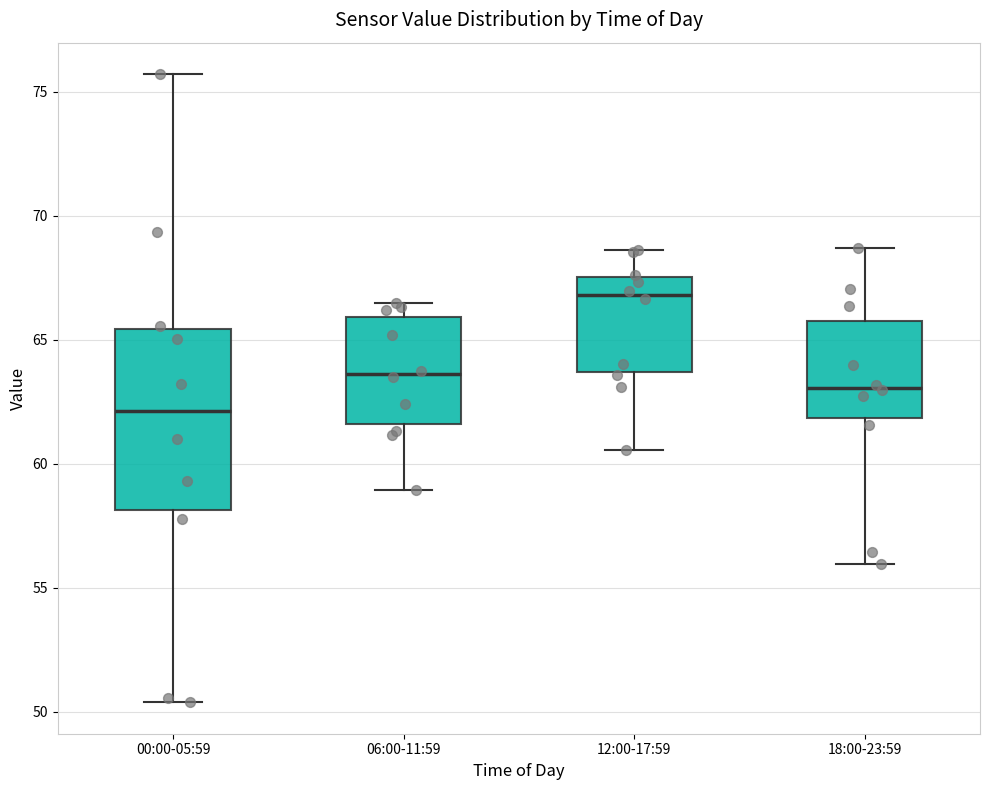

Comparing the boxes themselves (not the whiskers), which one is the tallest?

00:00-05:59